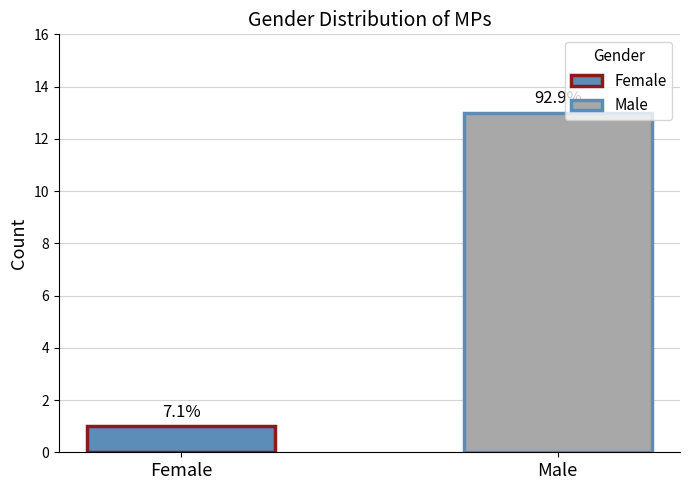

Does the chart contain any negative values?

No